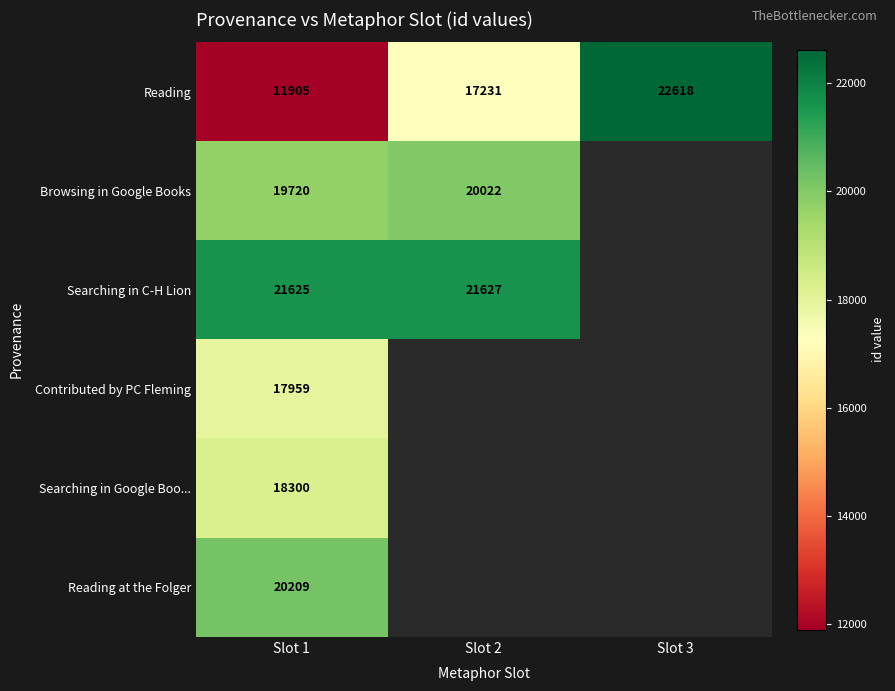

The value of Browsing in Google Books at Slot 2 is 29717. True or false?

False